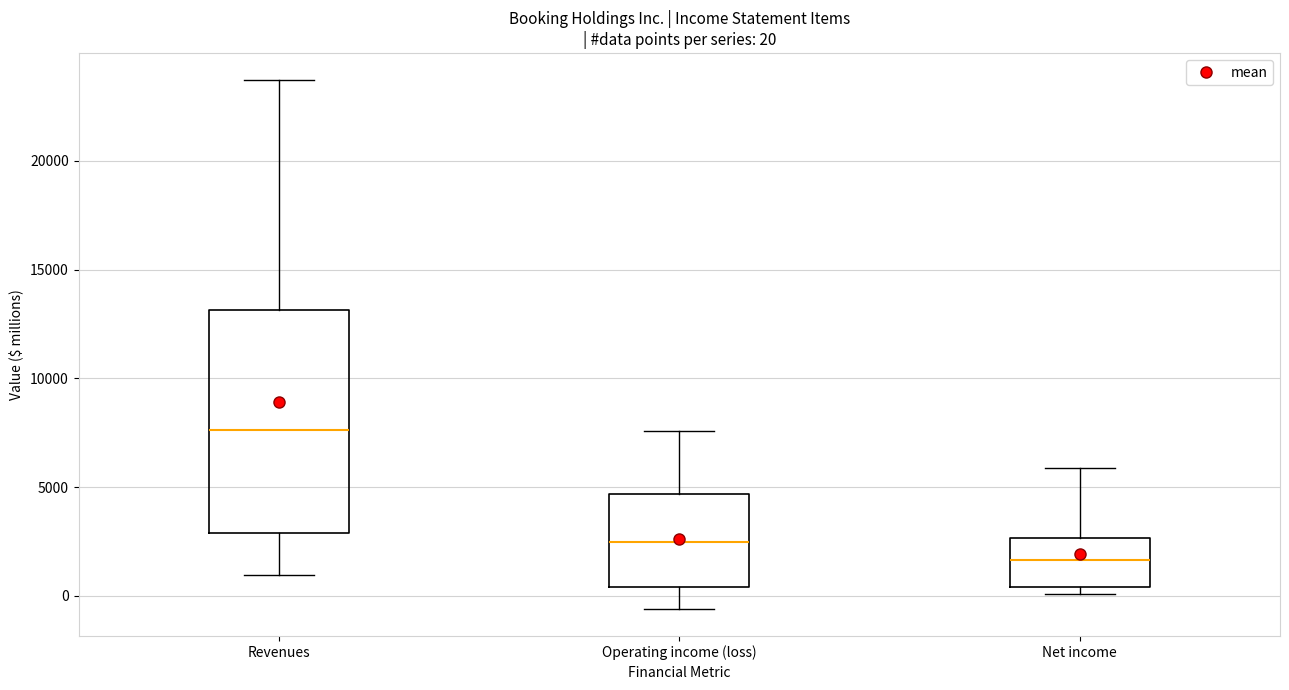

Which box's median line is the highest?

Revenues